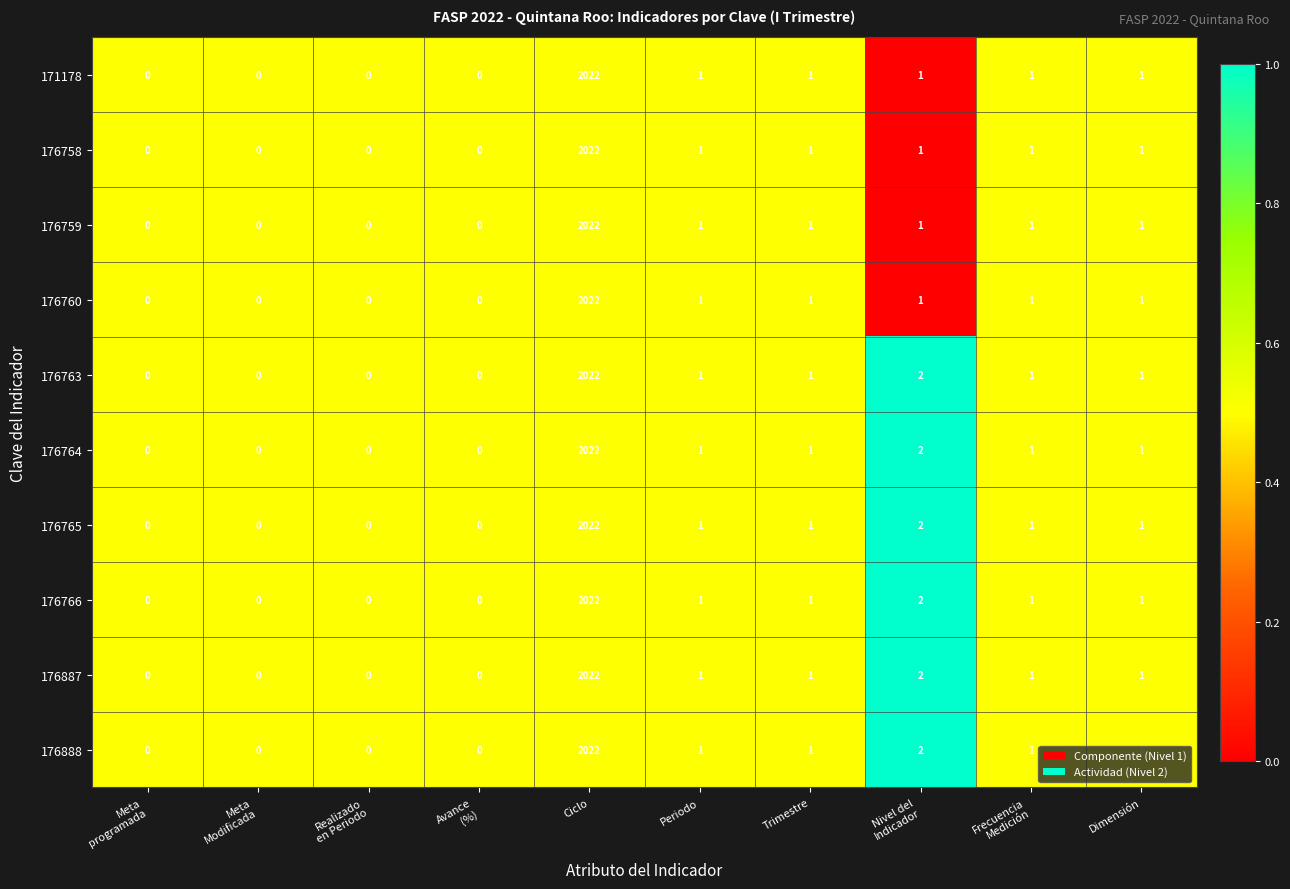

At which category is the sum across all series the highest?

Ciclo